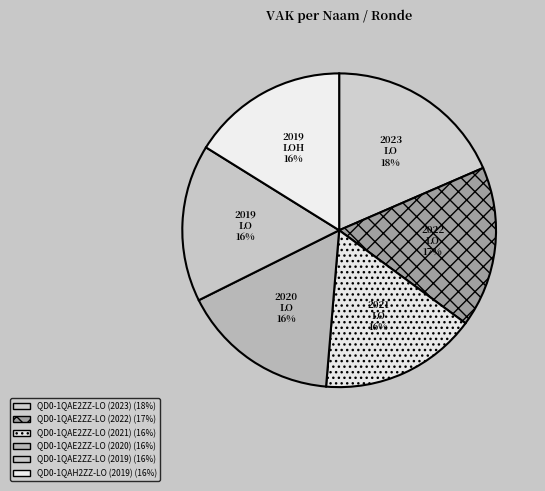

Is the sum of QD0-1QAE2ZZ-LO (2019) and QD0-1QAH2ZZ-LO (2019) greater than half?

No